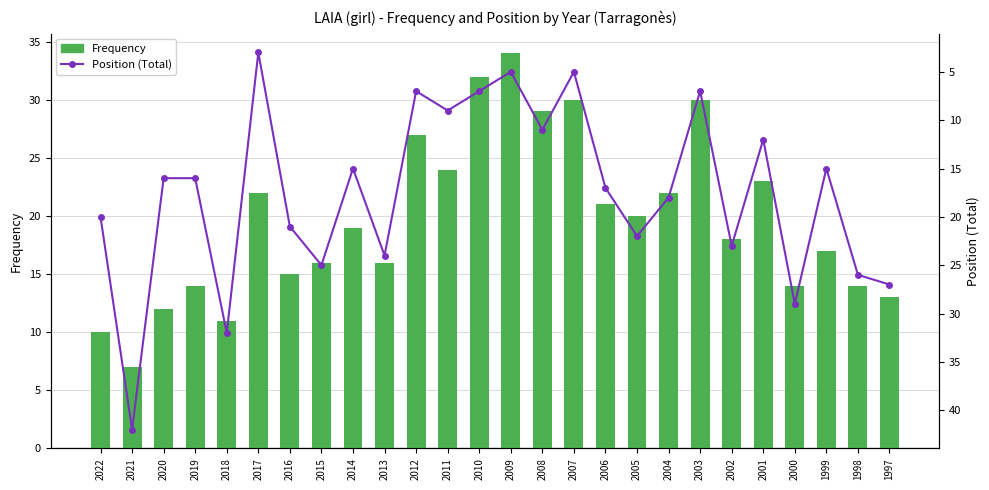

At which label does Position (Total) first exceed 17?

2022